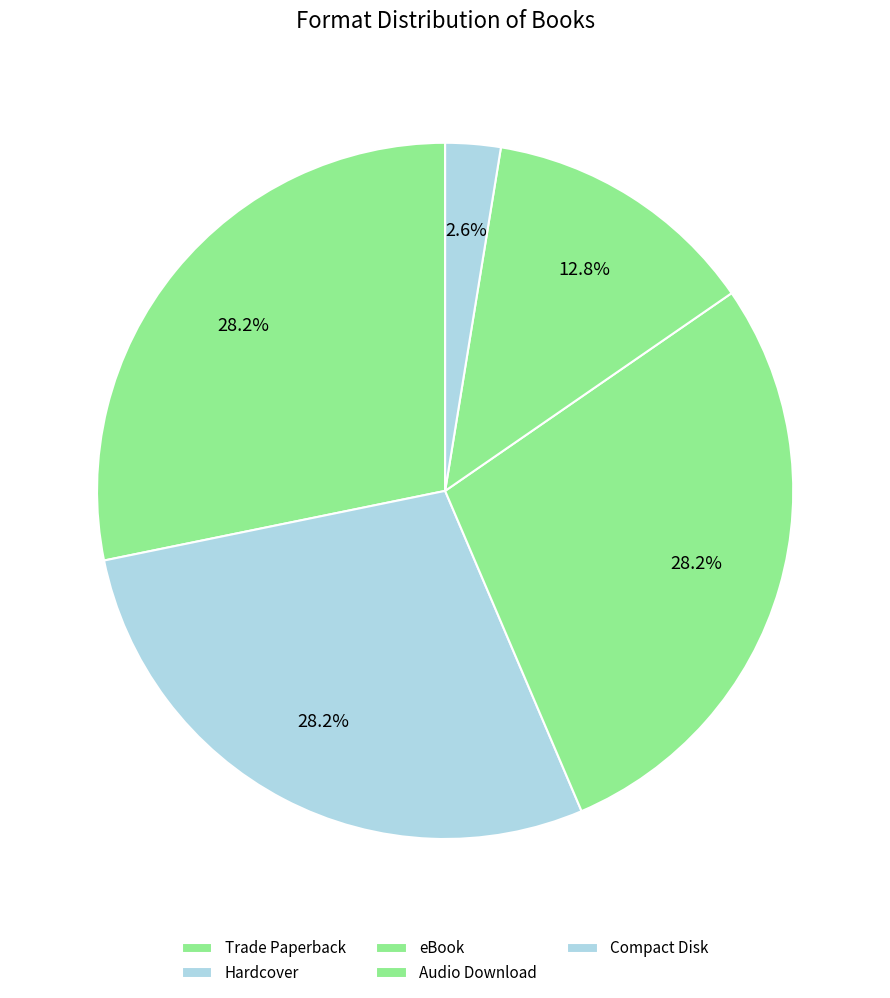

The eBook slice represents 28% of the pie. True or false?

True